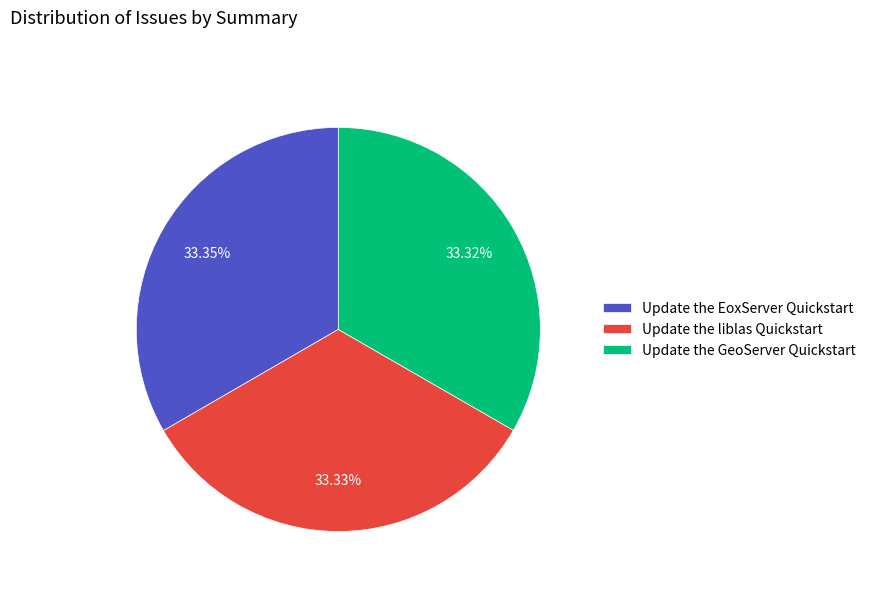

To the nearest percent, what portion does Update the GeoServer Quickstart represent?

33%